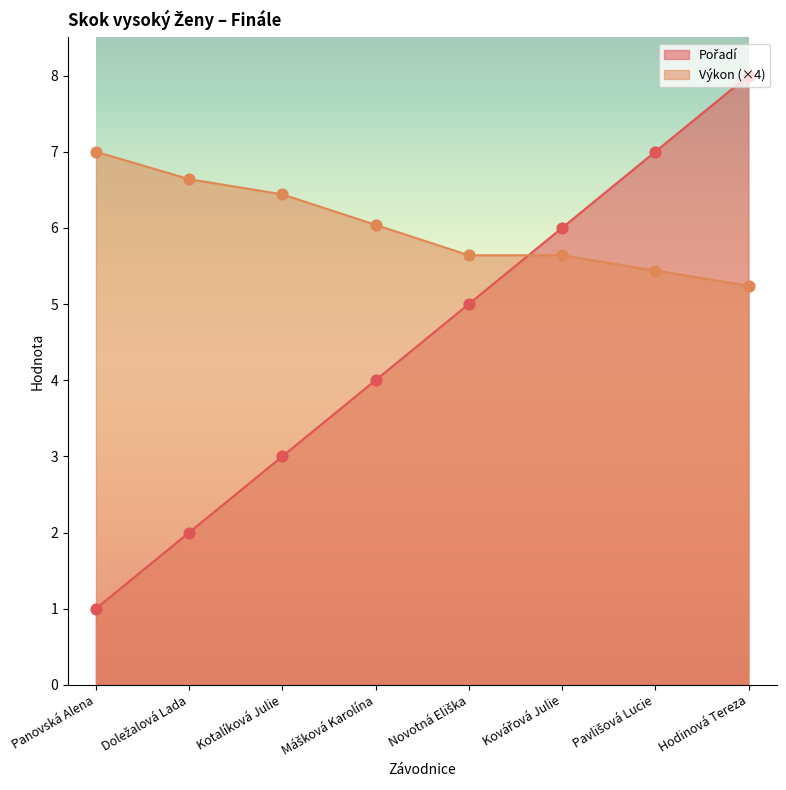

Is the value of Výkon at Pavlišová Lucie greater than the value of Pořadí at Mášková Karolína?

Yes